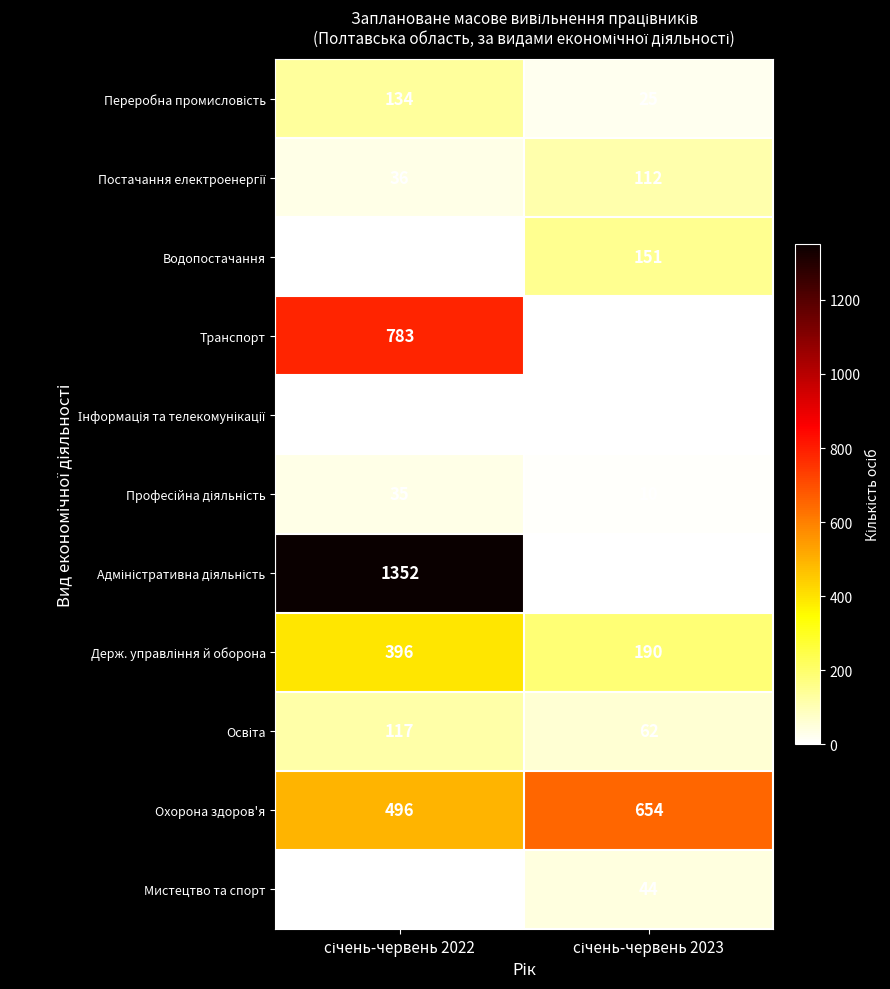

What is the average value of the Водопостачання series?

76